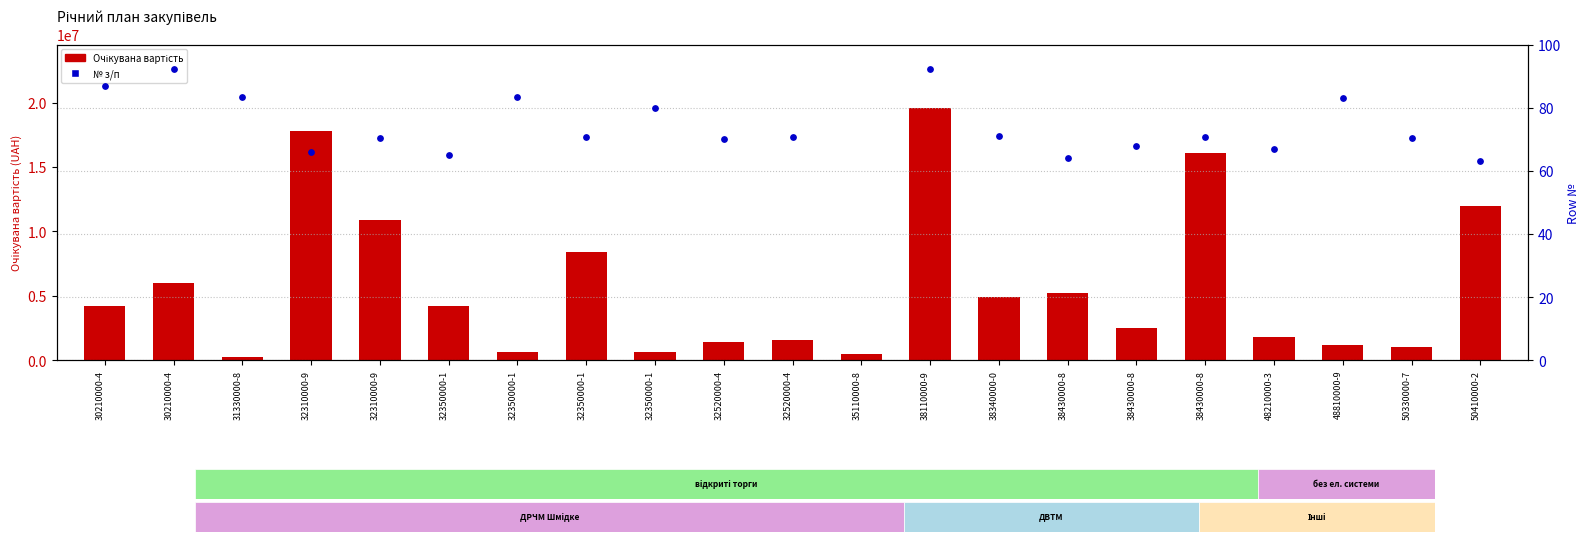

Which series has the largest total across all categories?

value (UAH)